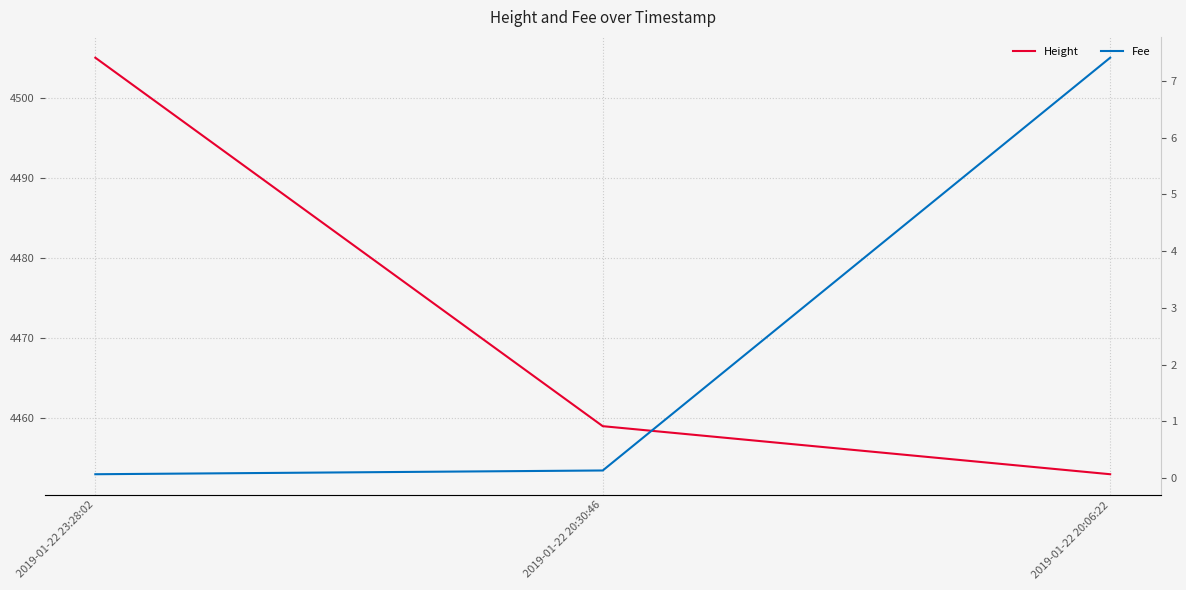

Reading left to right, list all the values displayed in this chart.

Height: 2019-01-22 23:28:02=4505.0	2019-01-22 20:30:46=4459.0	2019-01-22 20:06:22=4453.0
Fee: 2019-01-22 23:28:02=0.1	2019-01-22 20:30:46=0.1	2019-01-22 20:06:22=7.4